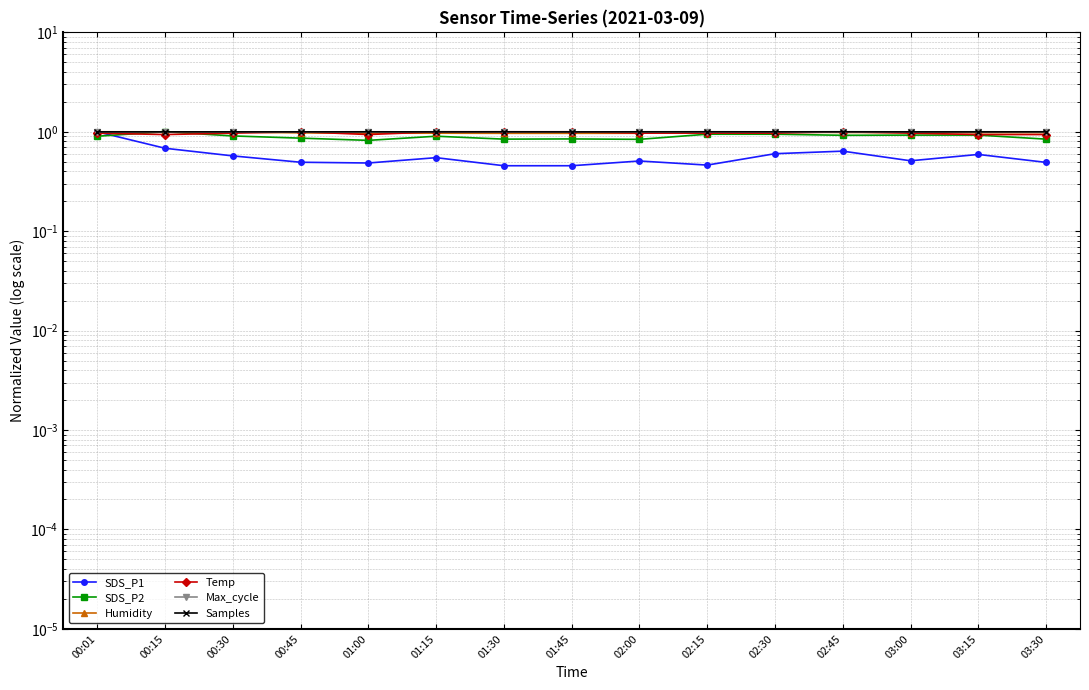

What value does the SDS_P2 series have at 03:30?

0.8